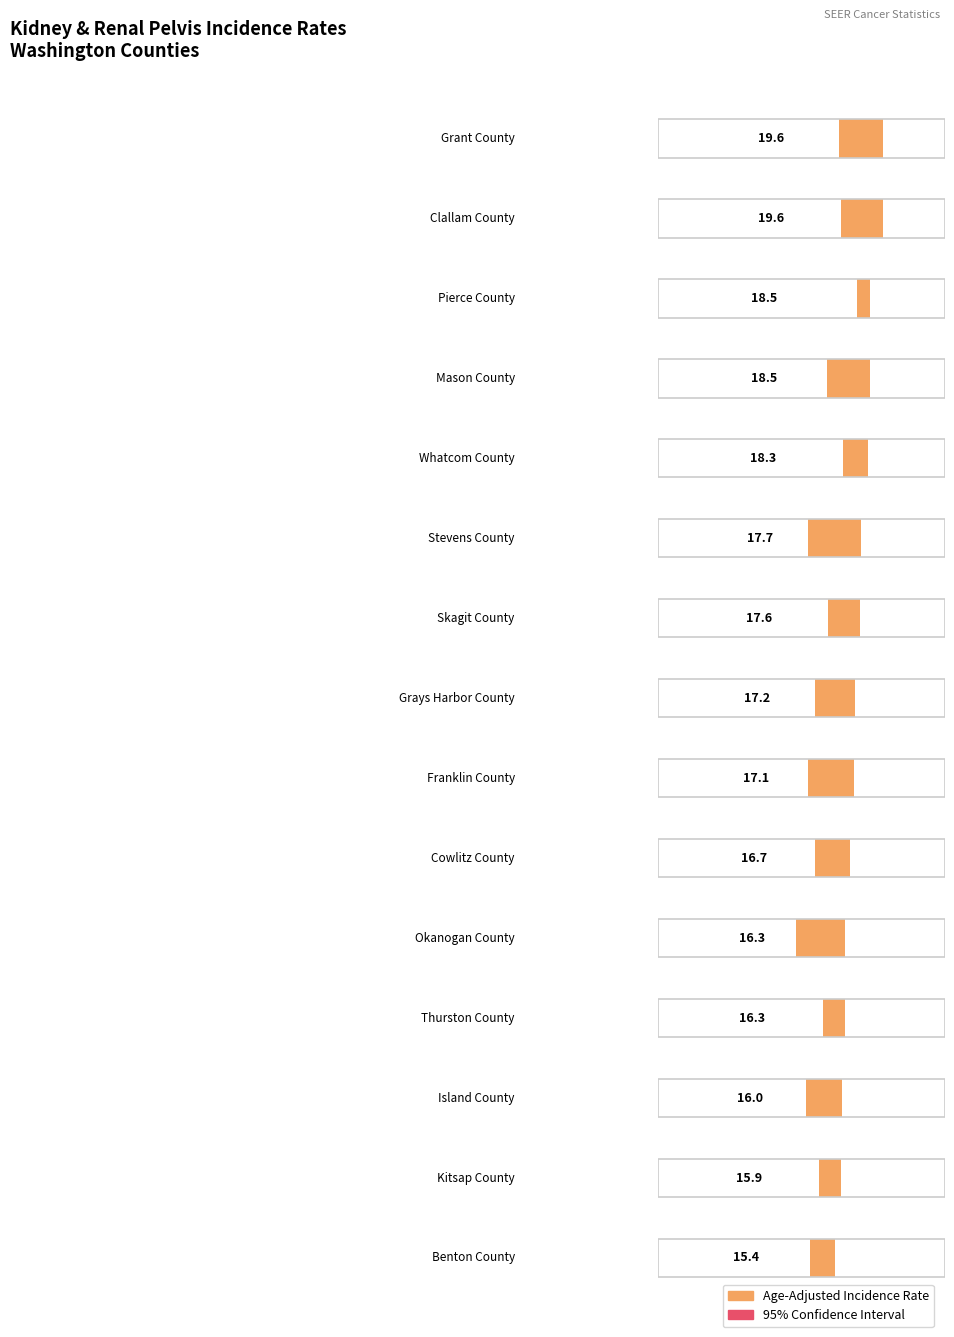

Is it true that Age-Adjusted Incidence Rate equals 4.3 at Cowlitz County?

False